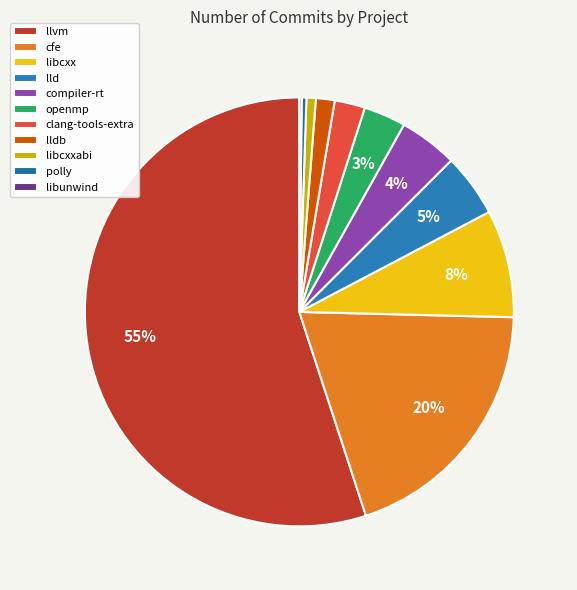

How many segments does this pie chart have?

11